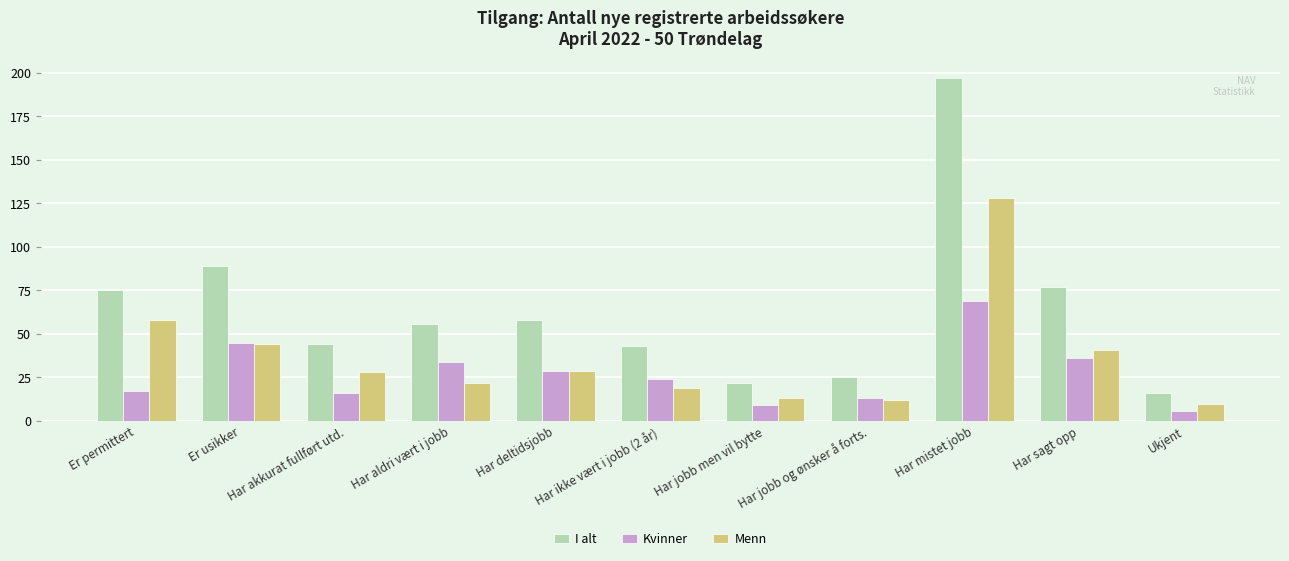

At Er permittert, list the series in order from smallest to largest.

Kvinner, Menn, I alt